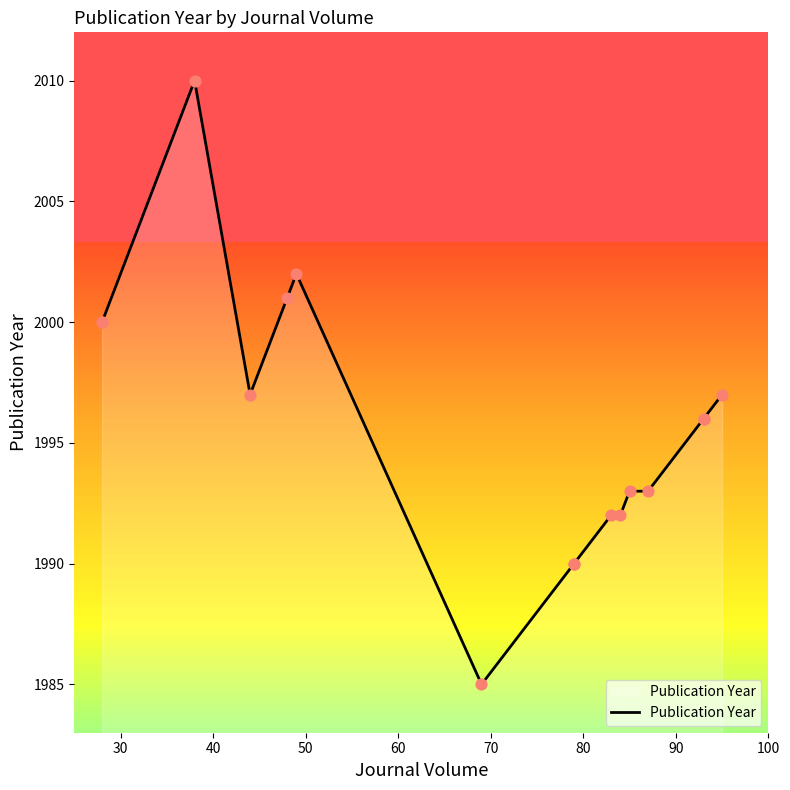

Approximately how many times larger is the value at 44 compared to 93?

1.0